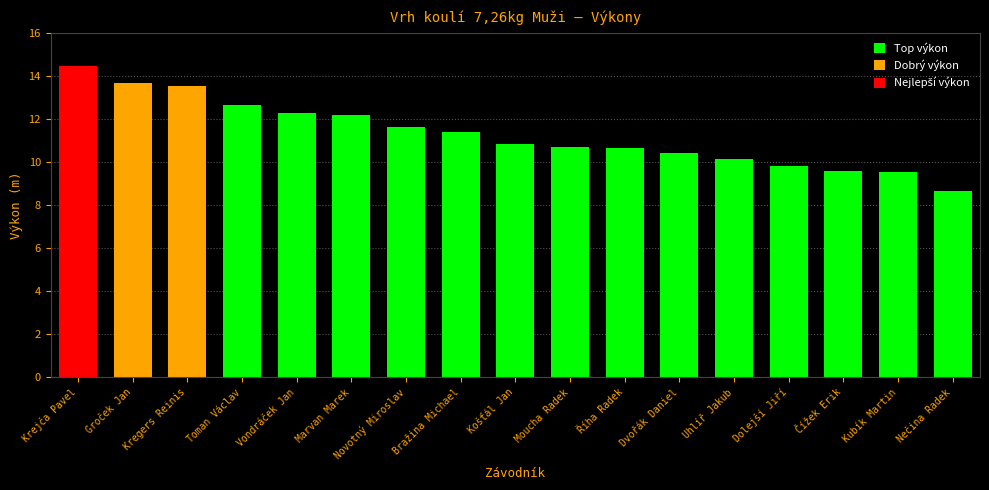

Read the value at Moucha Radek.

10.7